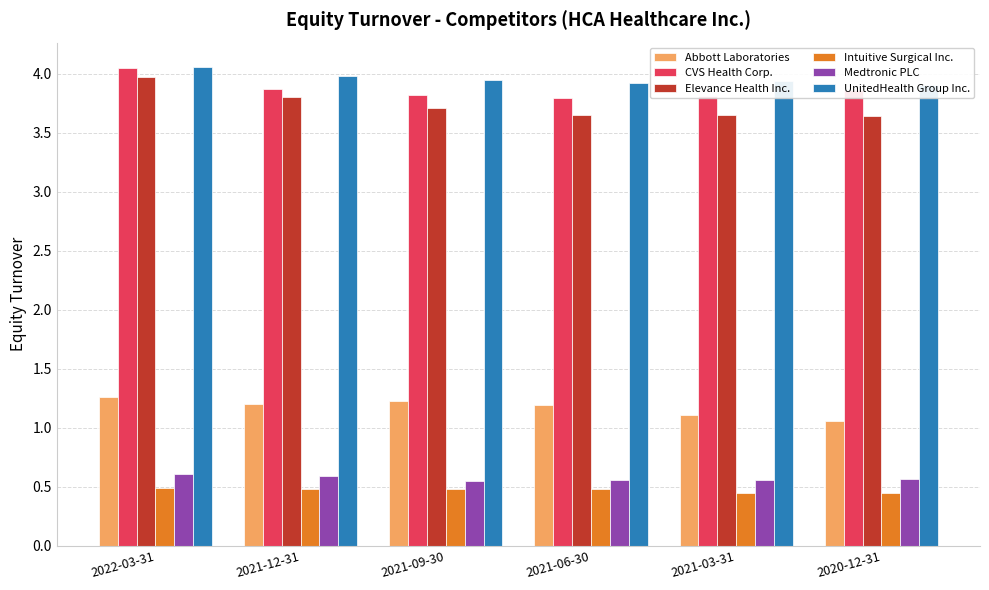

What is the difference between the Abbott Laboratories values at 2022-03-31 and 2021-12-31?

0.1